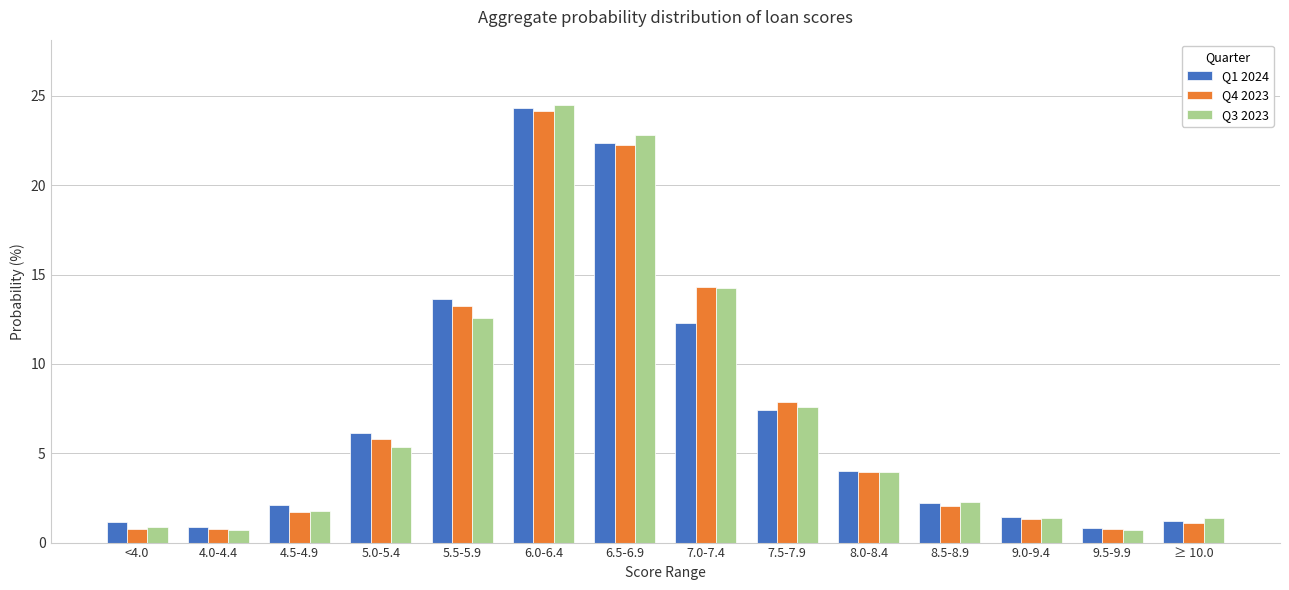

What is the sum of the Q3 2023 values at 4.0-4.4 and 4.5-4.9?

2.5